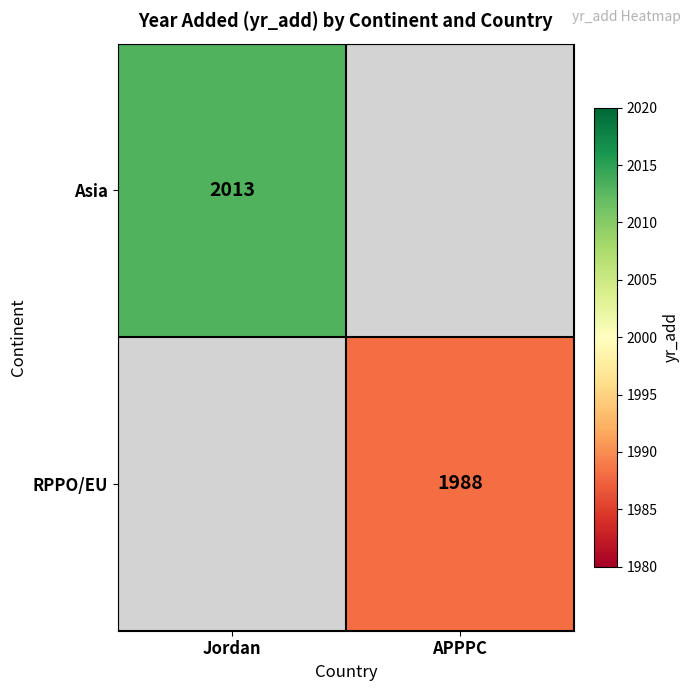

The RPPO/EU series shows 1988 at APPPC. True or false?

True